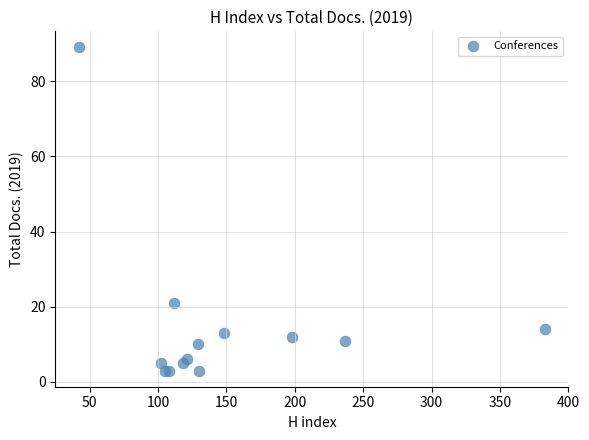

What Y value in the scatter plot is closest to 46?

21